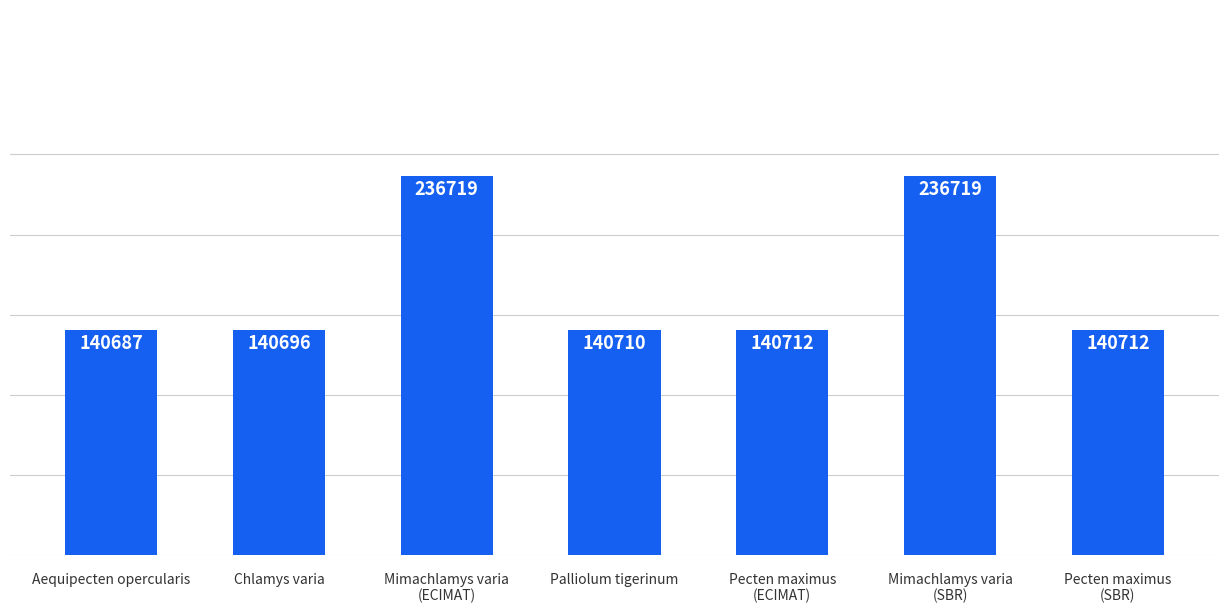

What is the label of the 1st bar from the left?

Aequipecten opercularis